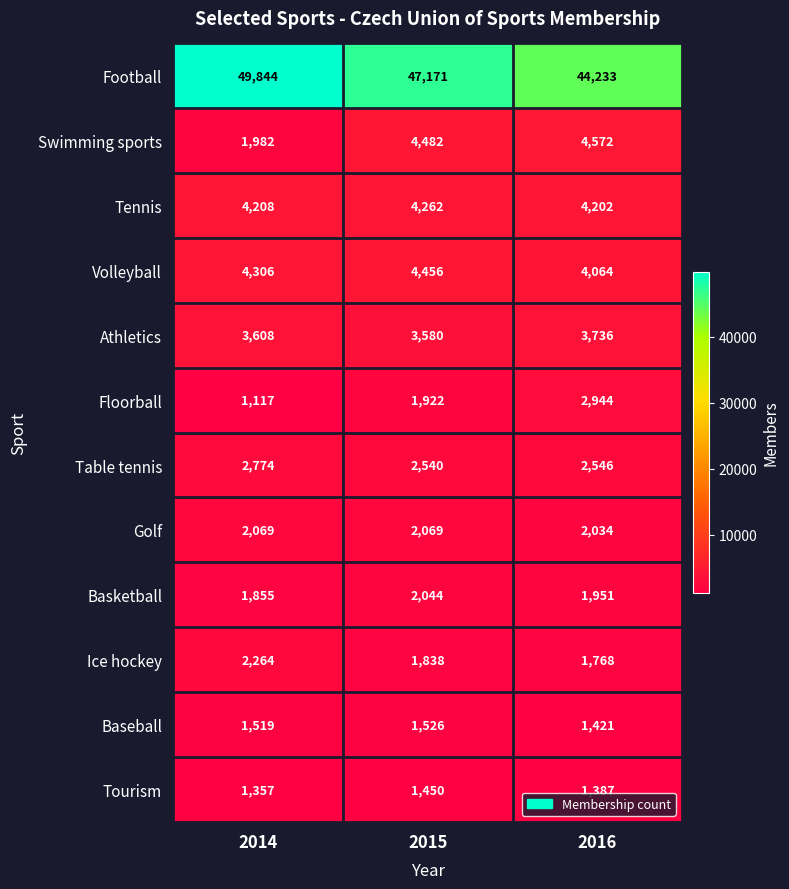

Where does the Ice hockey series first go above 1838?

2014